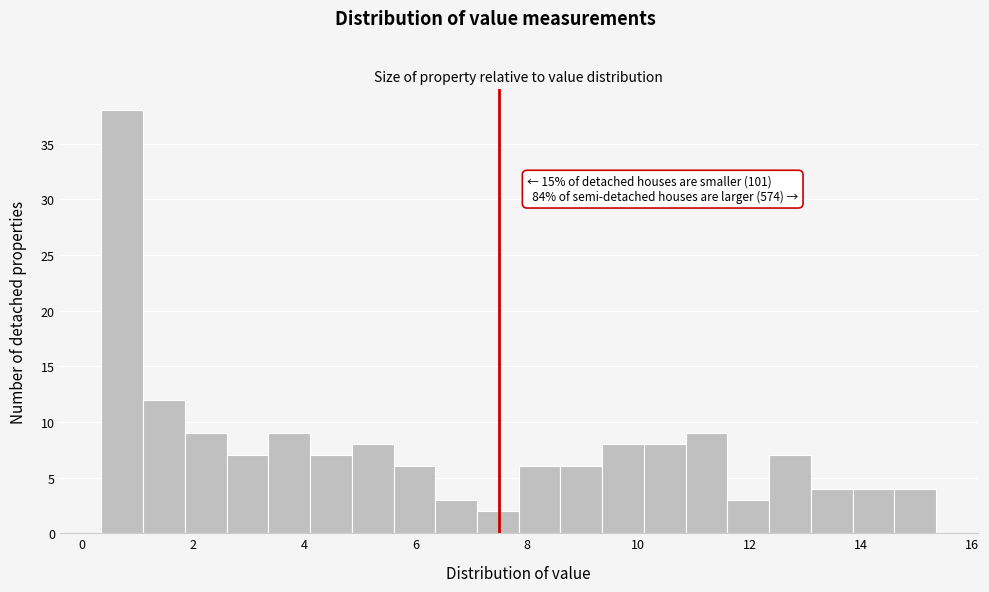

Around what value on the x-axis is the tallest bar? Give the approximate position of its centre, as read against the axis.

0.8